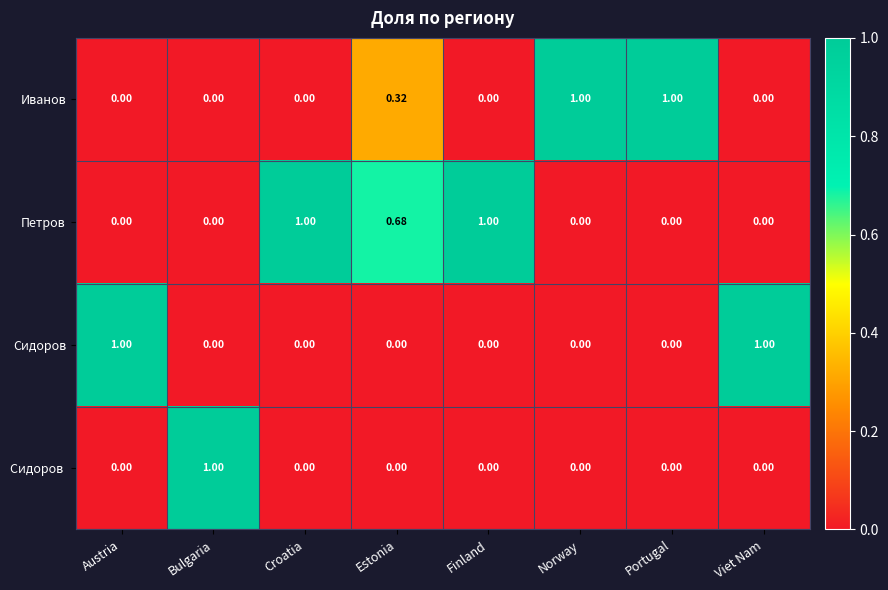

What is the total value across all series at Norway?

1.0